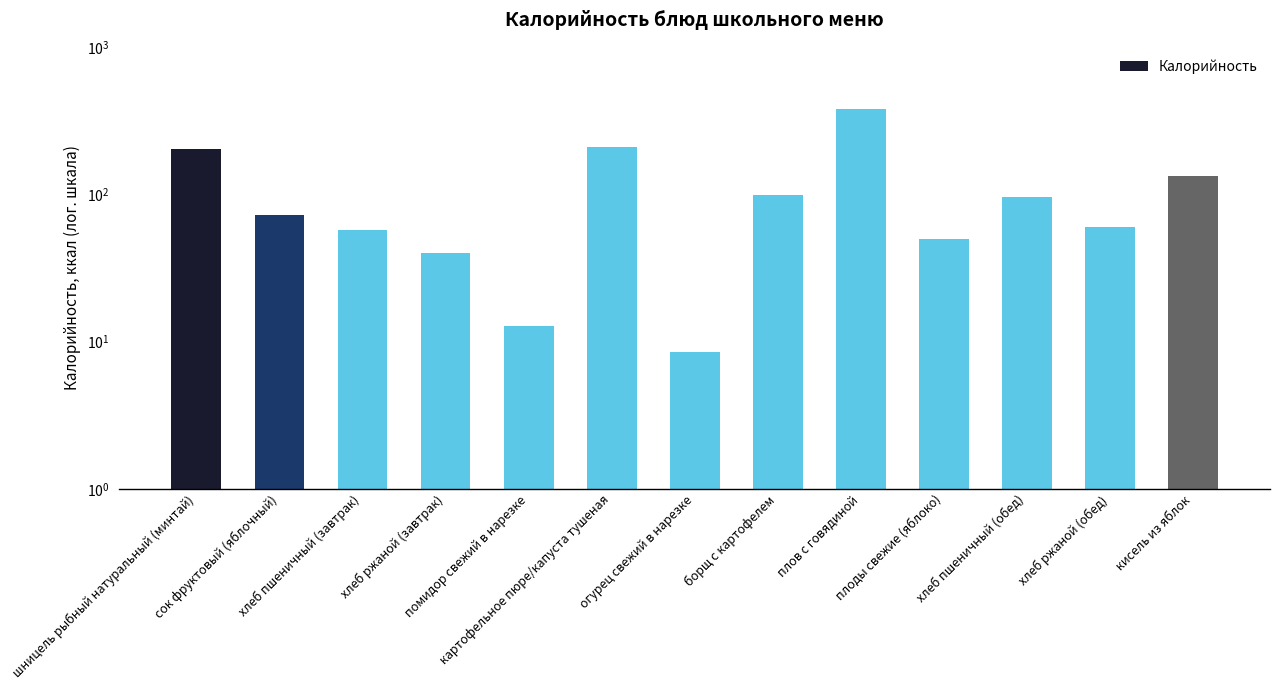

Reading right to left, what are all the values shown in this chart?

131.9	60.3	95.3	49.4	376.9	99.2	8.5	207.4	12.8	40.2	57.2	71.7	201.8